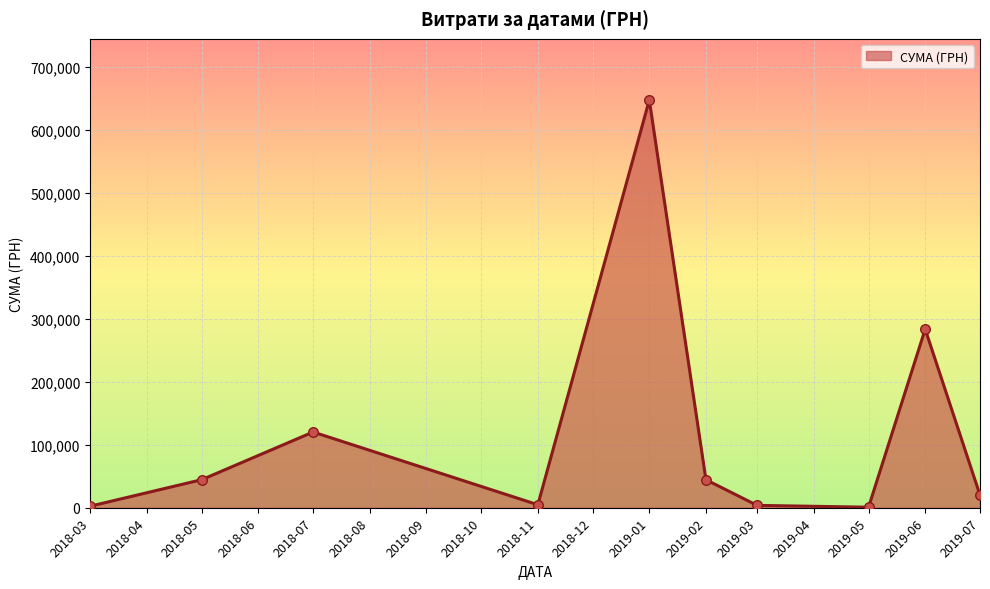

Which has a higher value, 2019-07 or 2019-01?

2019-01